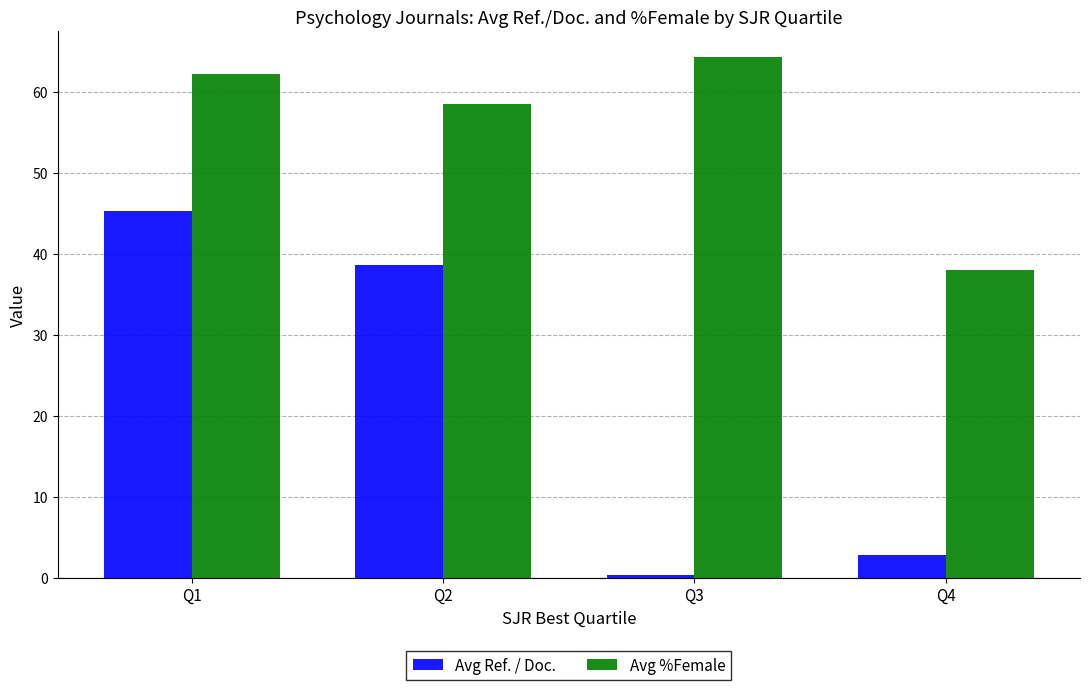

At Q2, list the series in order from largest to smallest.

Avg %Female, Avg Ref. / Doc.